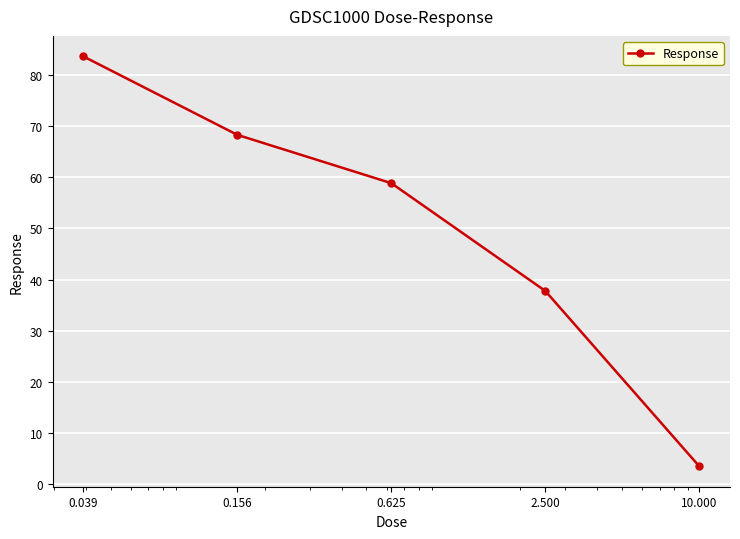

What is the smallest value displayed?

3.5